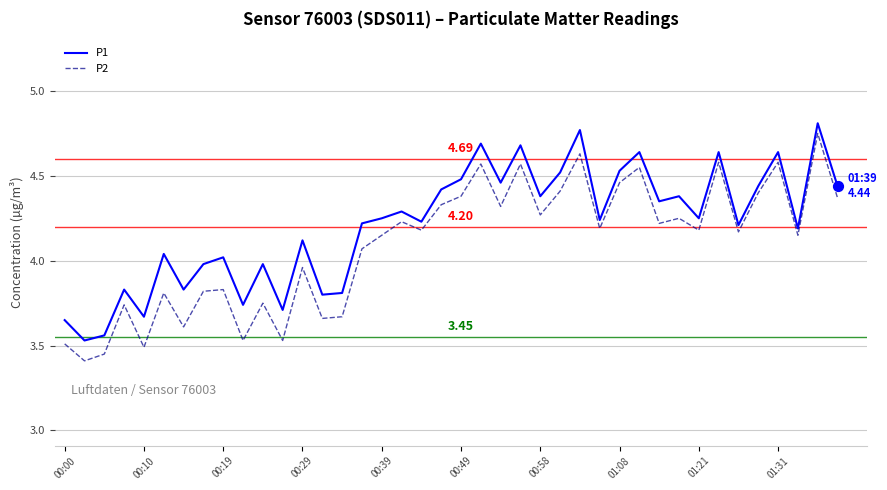

Which series has the largest total across all categories?

P1